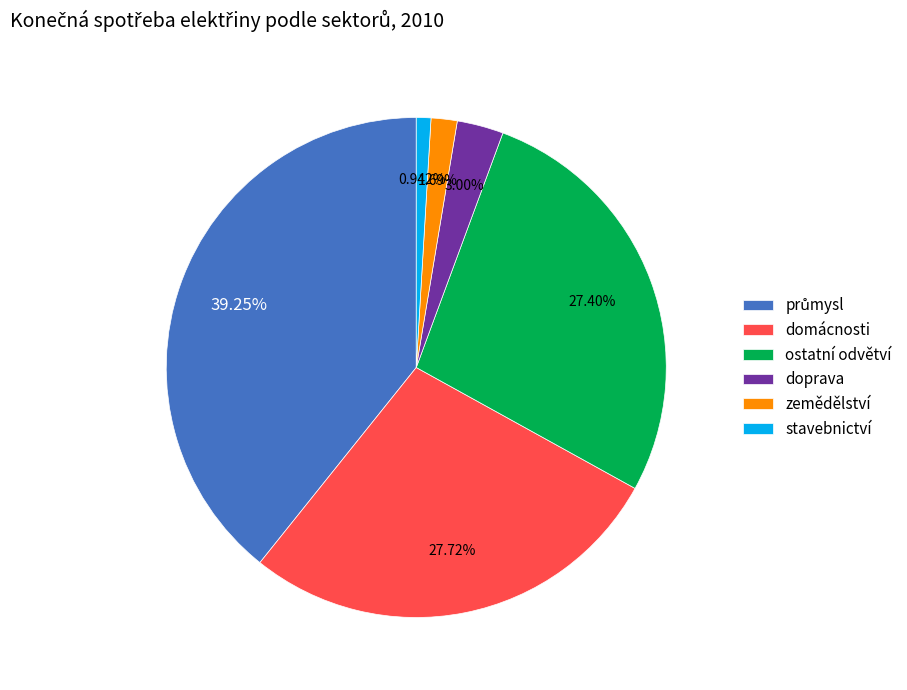

Combined, do zemědělství and domácnosti account for over 50%?

No